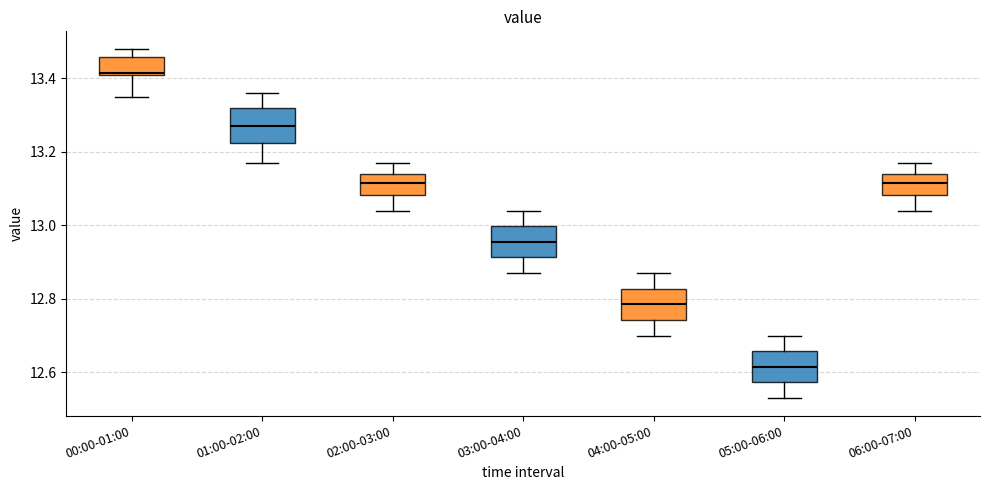

Reading left to right, transcribe this box plot: for each box, give where its median line is, the range the box spans, and where its two whiskers end, as read against the y-axis. The values are not printed on the chart, so give them approximately, as read against the axis.

00:00-01:00: median 13.42, box 13.42 to 13.46, whiskers 13.36 to 13.48
01:00-02:00: median 13.28, box 13.22 to 13.32, whiskers 13.18 to 13.36
02:00-03:00: median 13.12, box 13.08 to 13.14, whiskers 13.04 to 13.18
03:00-04:00: median 12.96, box 12.92 to 13.00, whiskers 12.88 to 13.04
04:00-05:00: median 12.78, box 12.74 to 12.82, whiskers 12.70 to 12.88
05:00-06:00: median 12.62, box 12.58 to 12.66, whiskers 12.54 to 12.70
06:00-07:00: median 13.12, box 13.08 to 13.14, whiskers 13.04 to 13.18